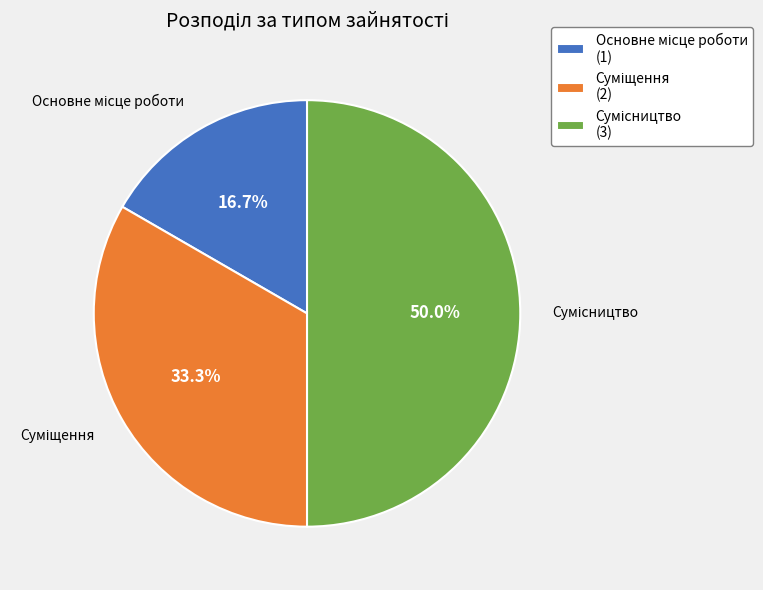

How many segments does this pie chart have?

3